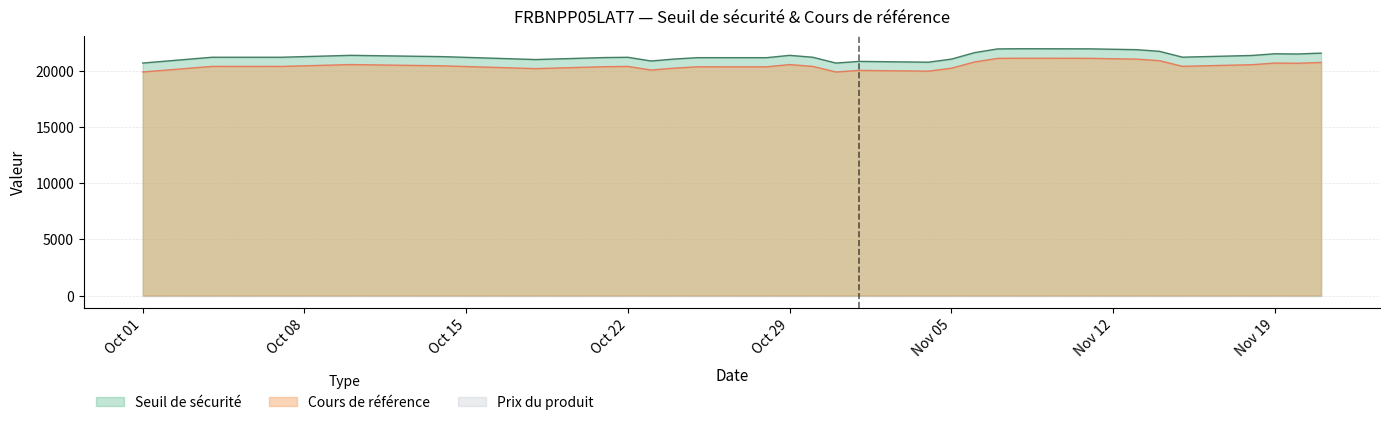

Which category has the highest value in the Seuil de sécurité series?

2024-11-08